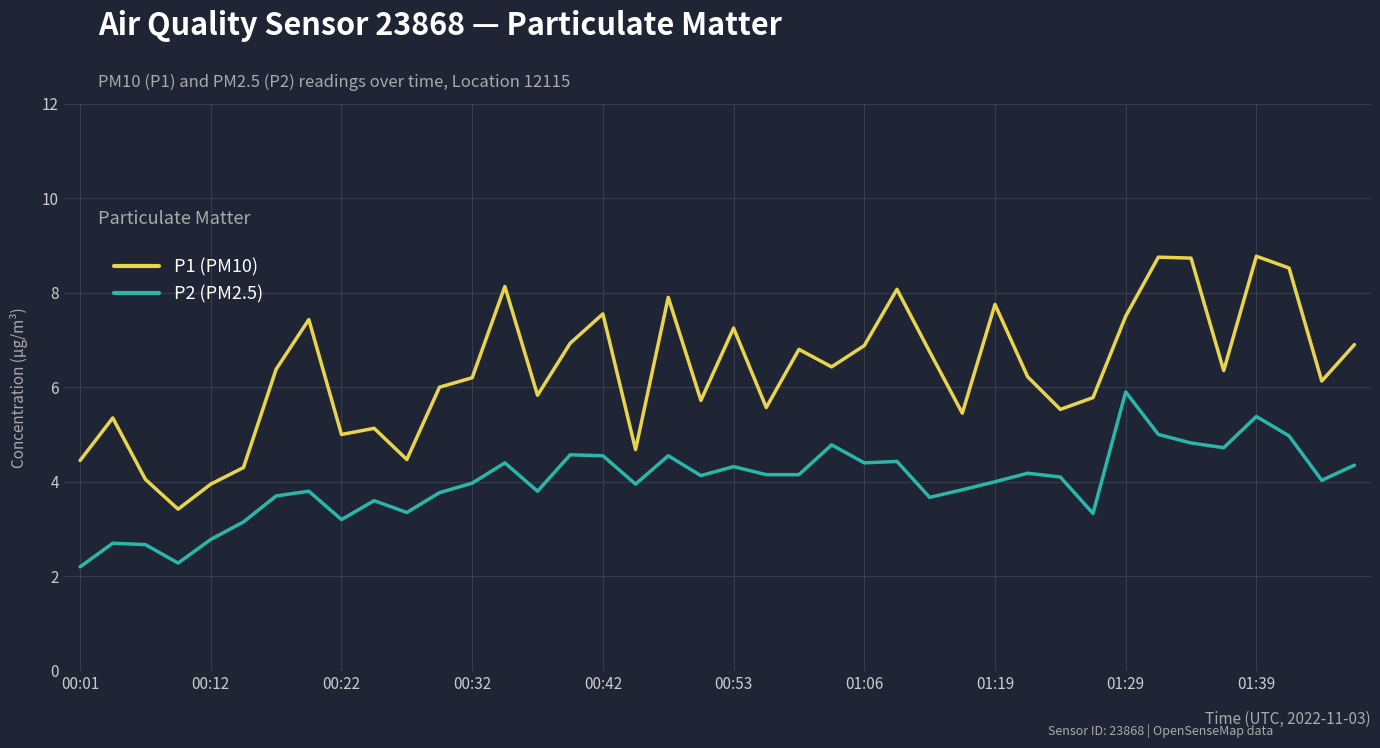

Which series has the largest total across all categories?

P1 (PM10)